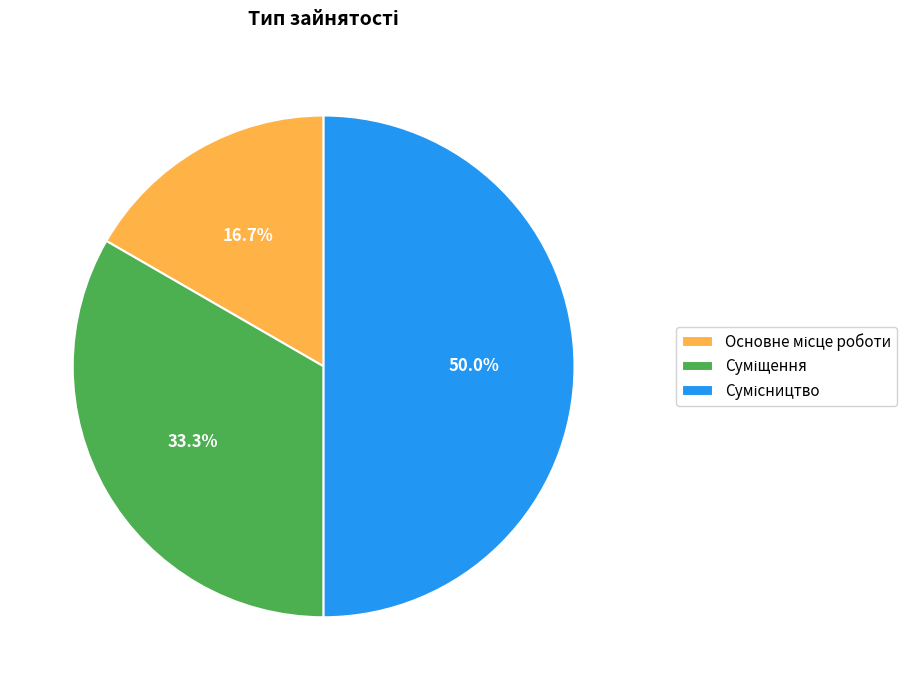

To the nearest percent, what percentage of the pie is Сумісництво?

50%